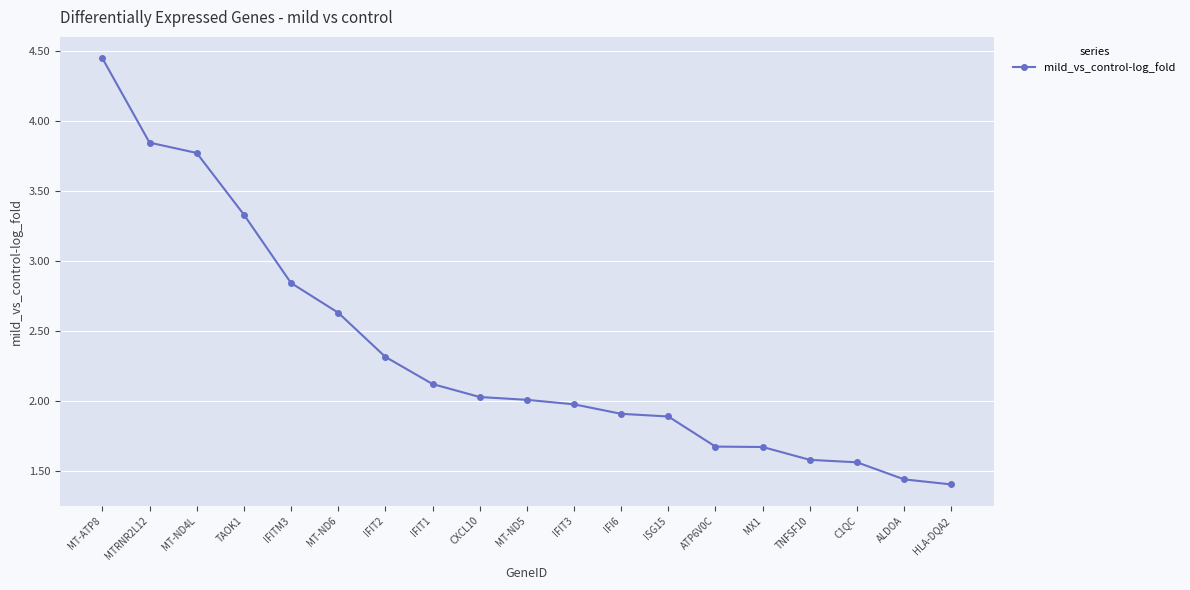

The value at IFIT3 is 3.1. True or false?

False